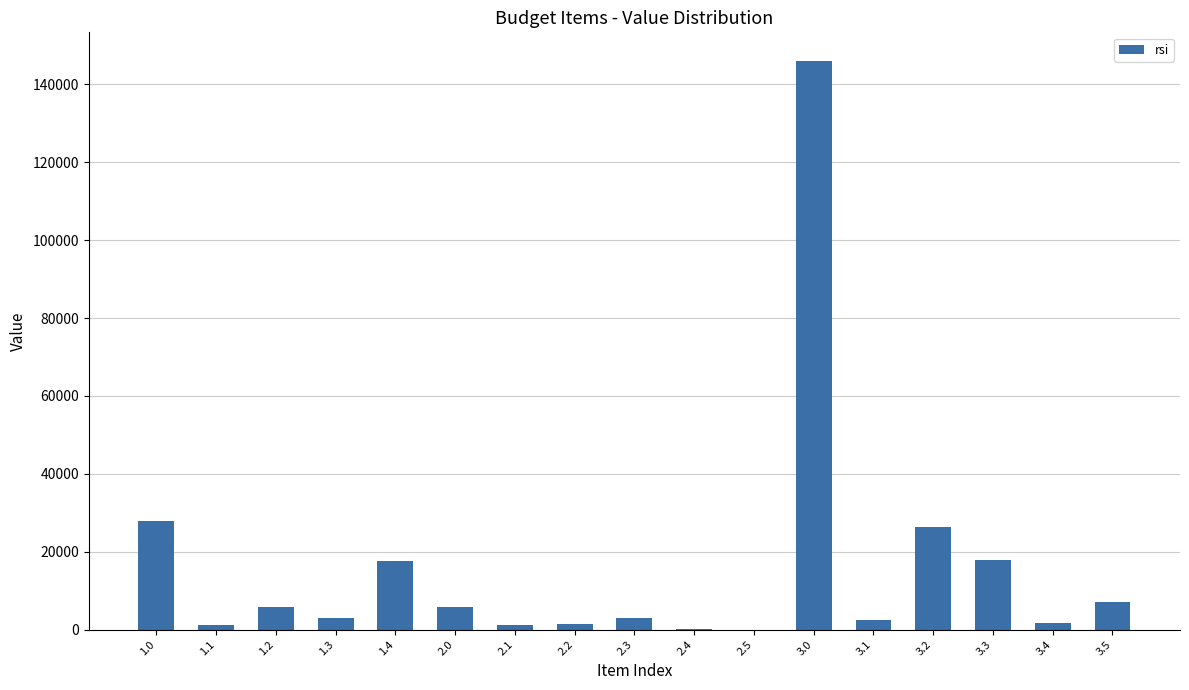

What is the maximum value shown in the chart?

146079.2